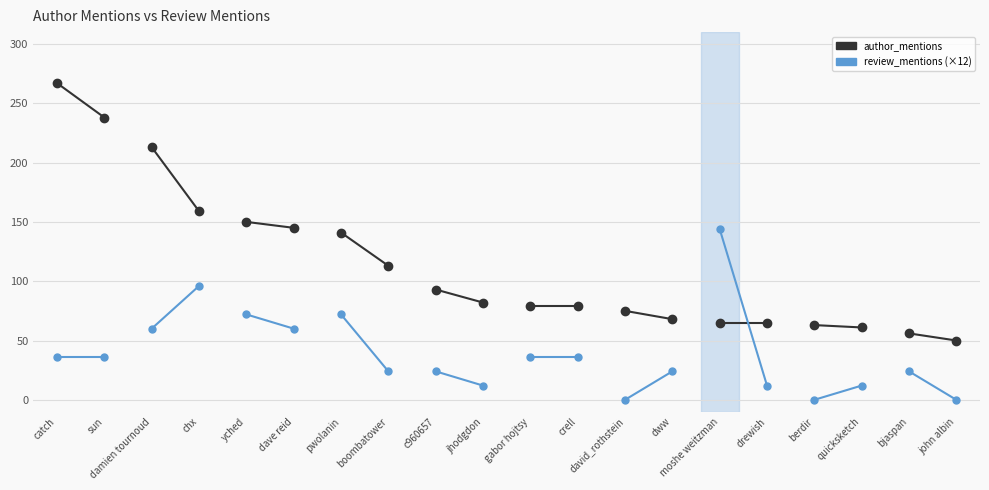

At which category is the sum across all series the highest?

catch